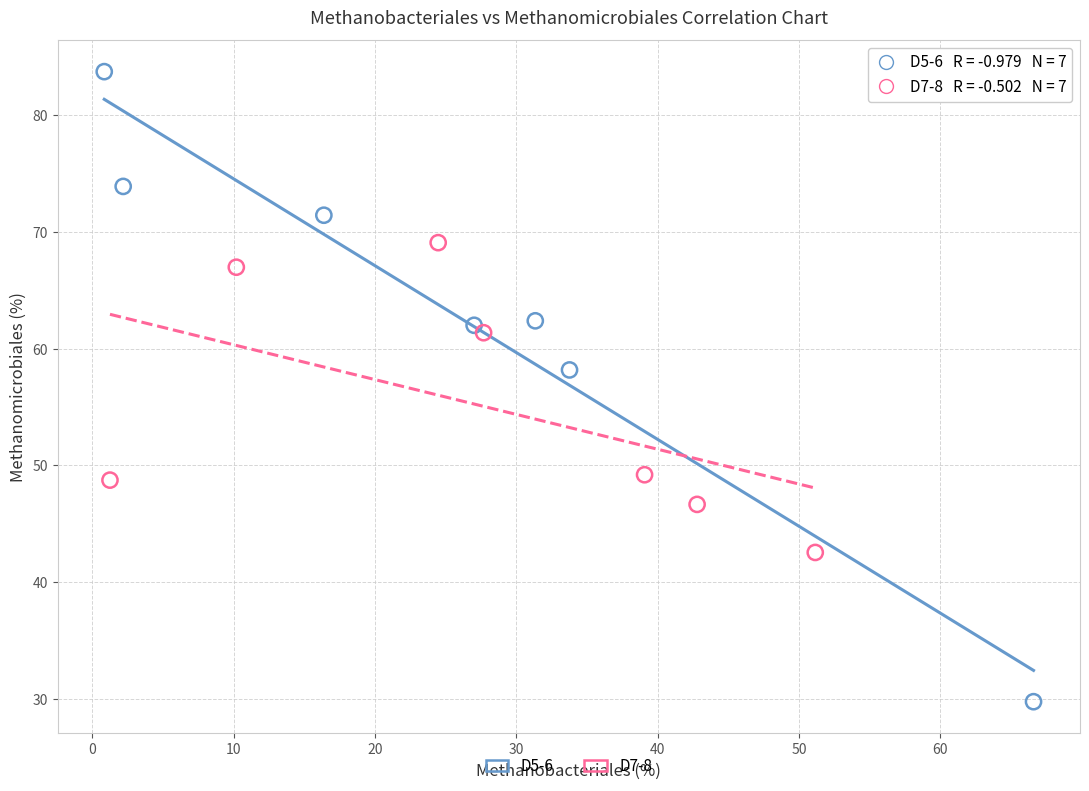

Which series reaches the maximum Y coordinate?

D5-6